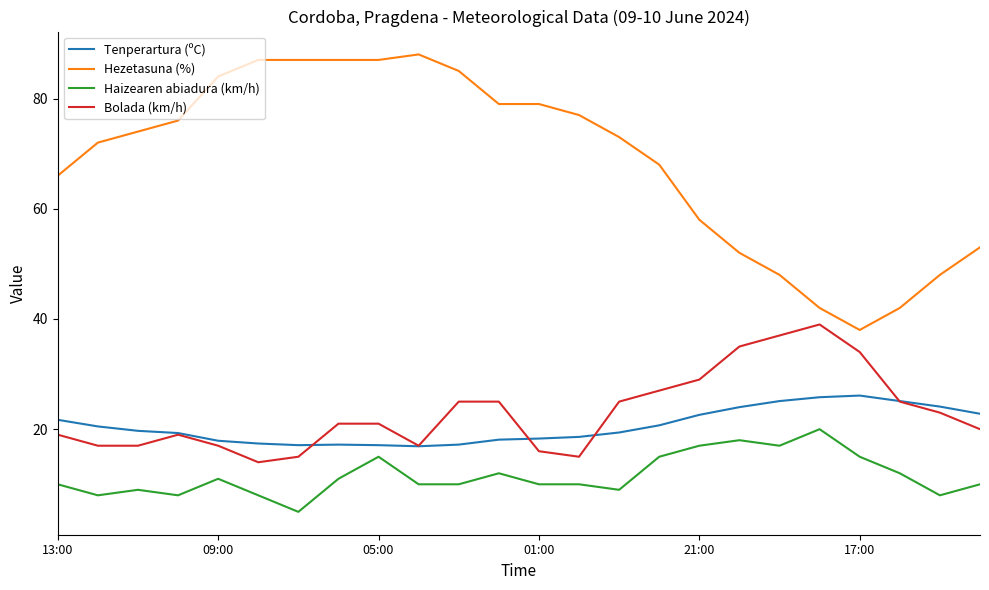

What is the minimum value for Haizearen abiadura (km/h)?

5.0